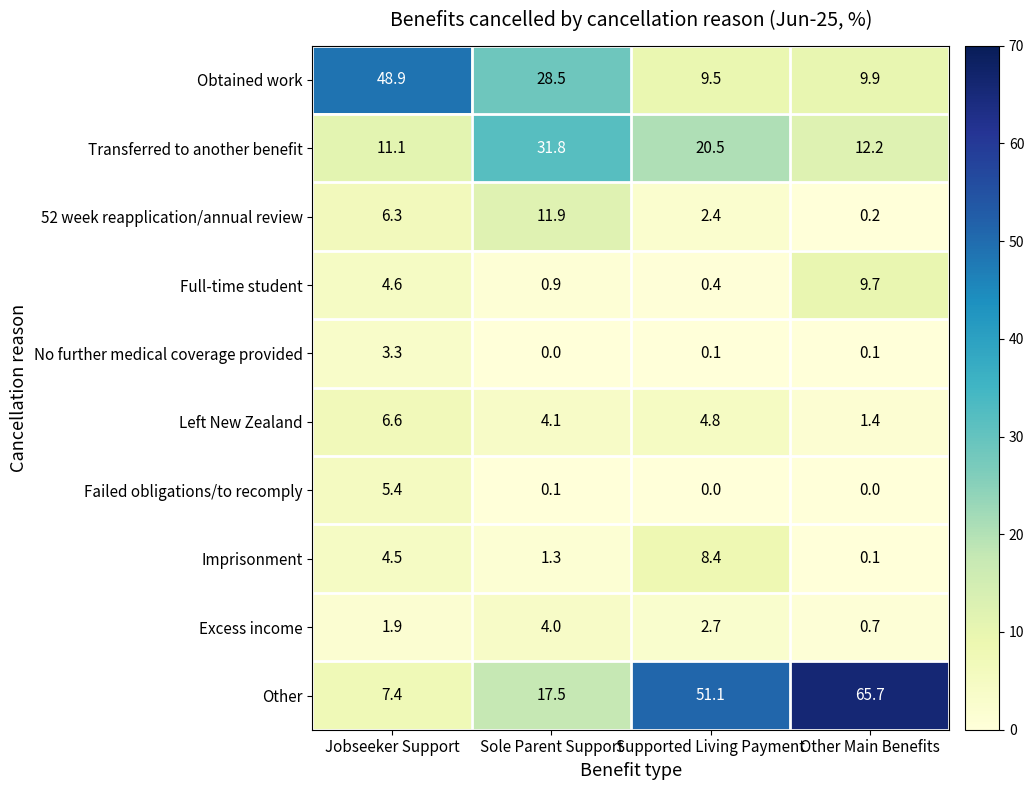

Where is Left New Zealand nearest to the value 4?

Sole Parent Support